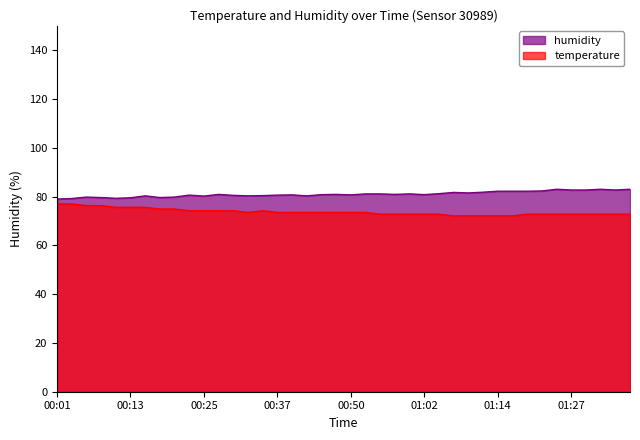

Is it true that humidity equals 79.3 at 00:10?

True